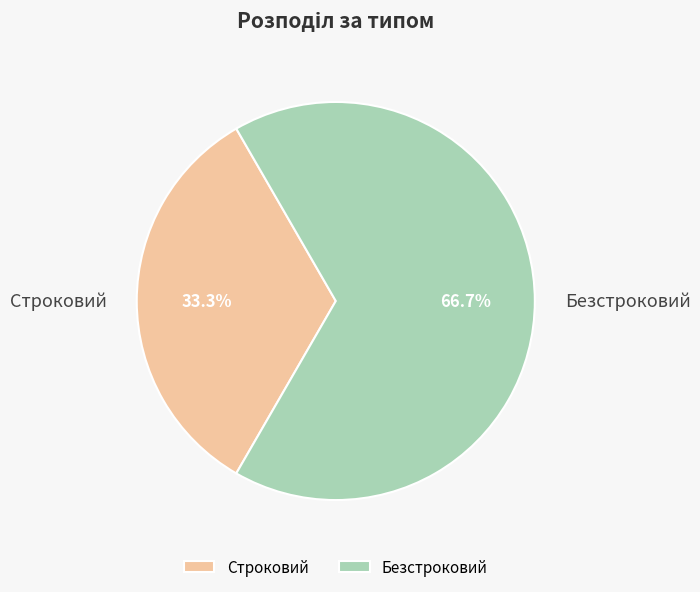

How much of the chart is everything except Безстроковий?

33.3%